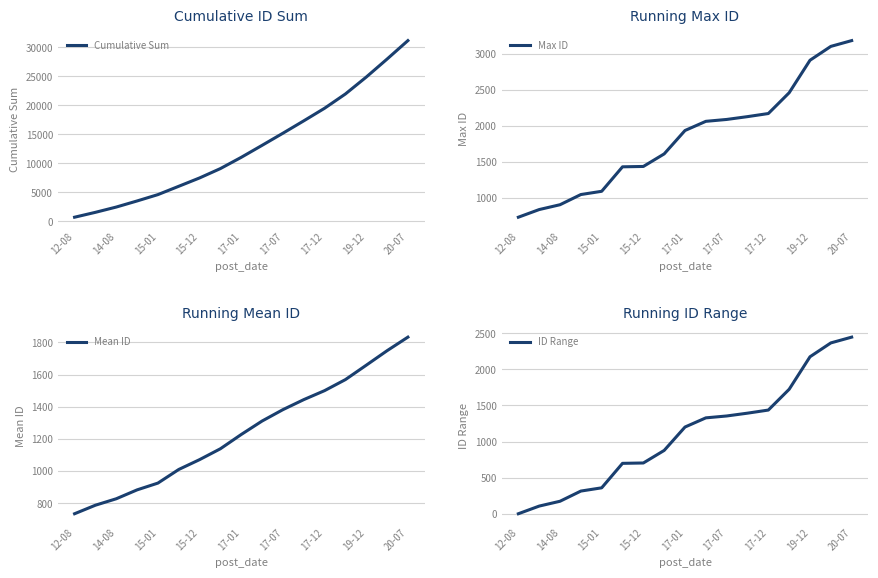

How many lines are shown in the chart?

4